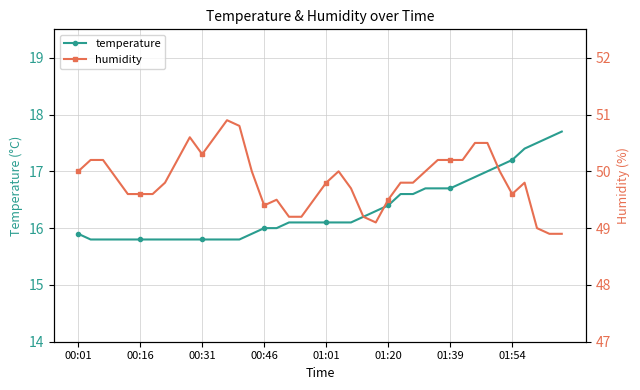

Rank the series at 31 from lowest to highest value.

temperature, humidity